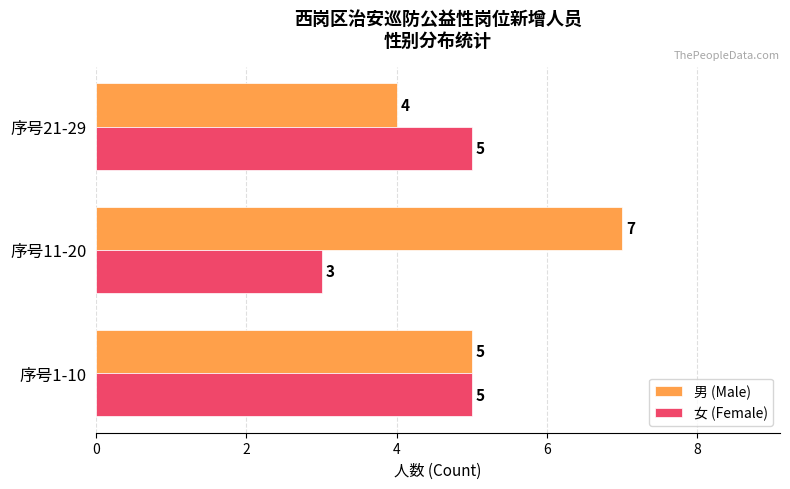

Which series changed the most between 序号1-10 and 序号21-29?

男 (Male)